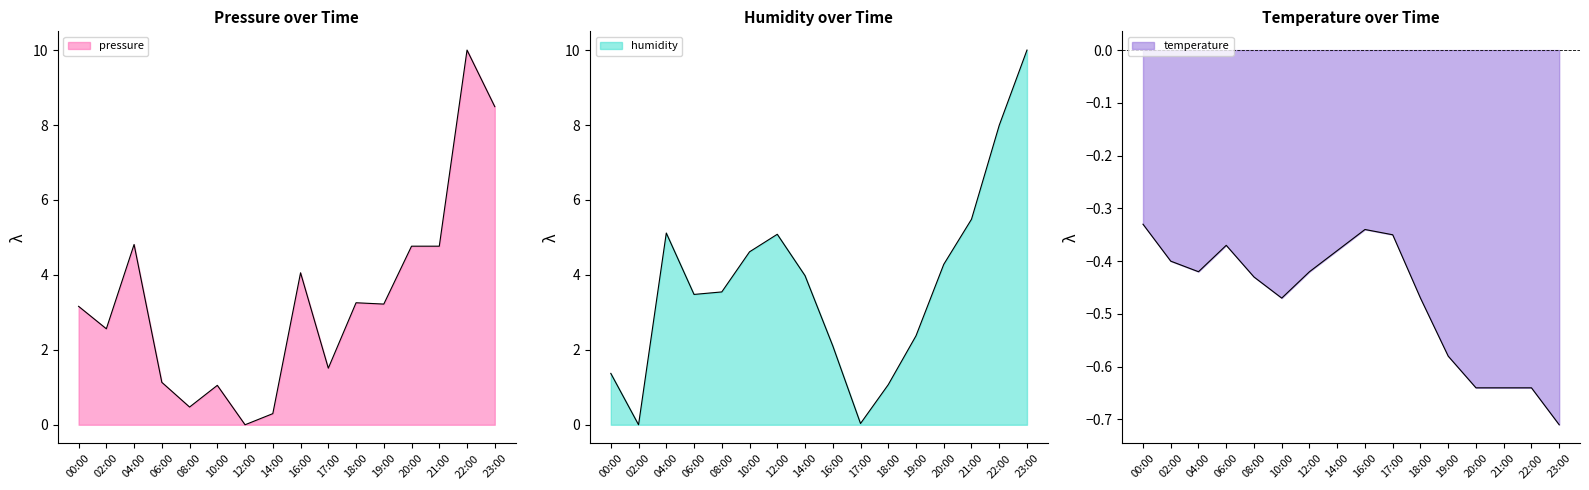

How many data points does each series have?

16